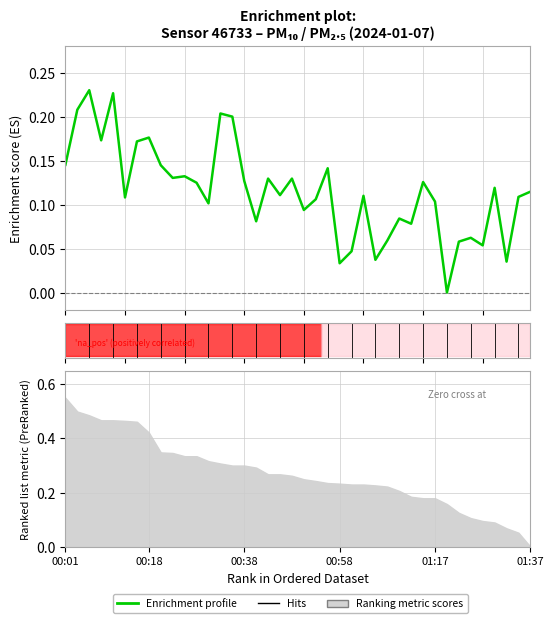

What is the sum of the values at 28 and 19?

0.2